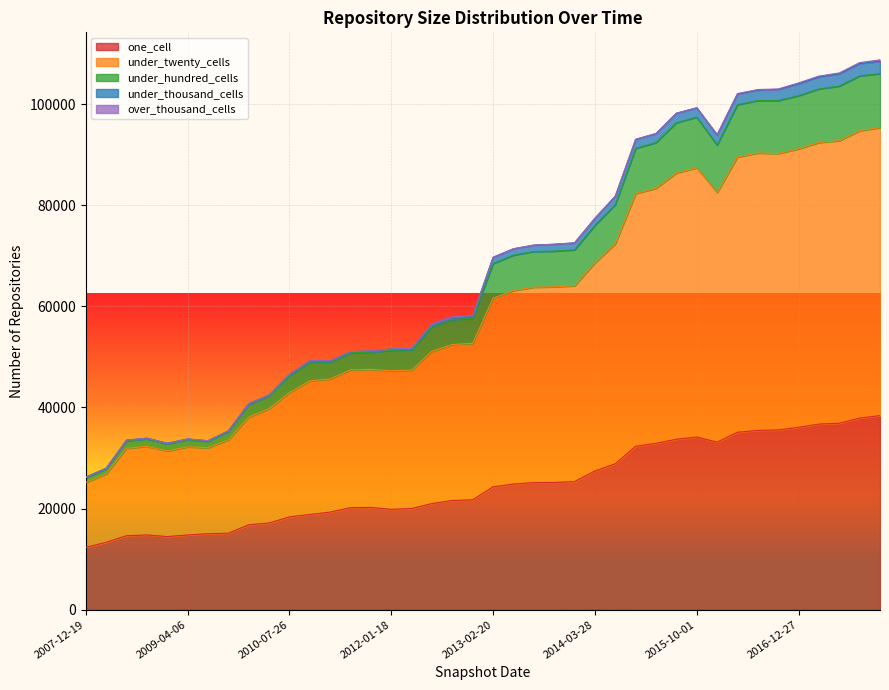

At how many categories does at least one series exceed 31262?

38